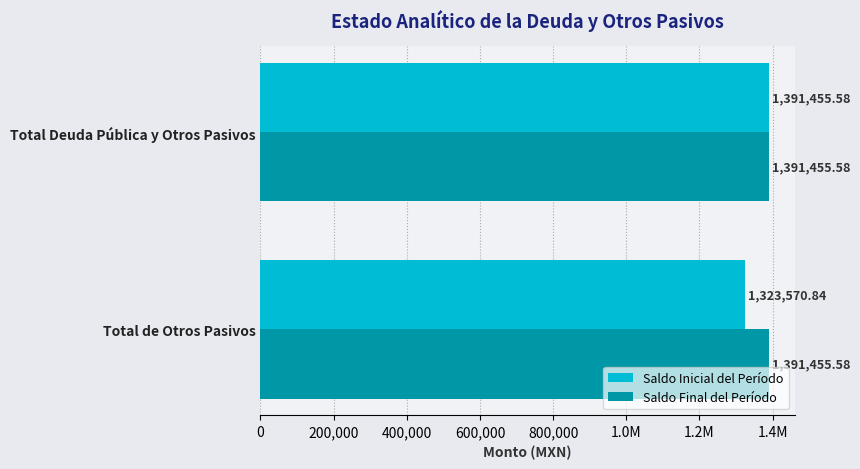

What are all the series names shown in the legend?

Saldo Inicial del Período, Saldo Final del Período